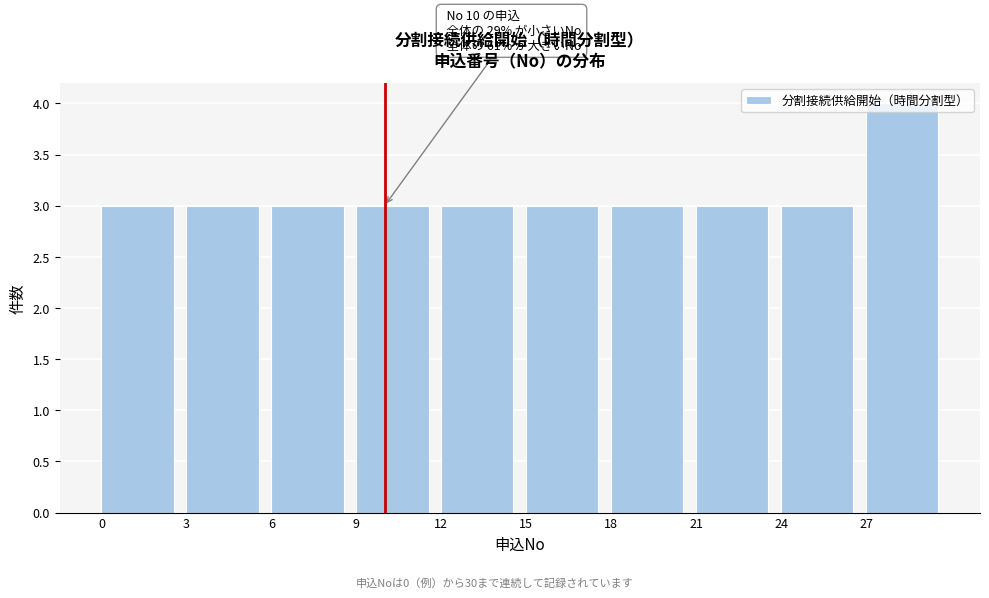

Which range on the x-axis has the tallest bar?

27 to 30